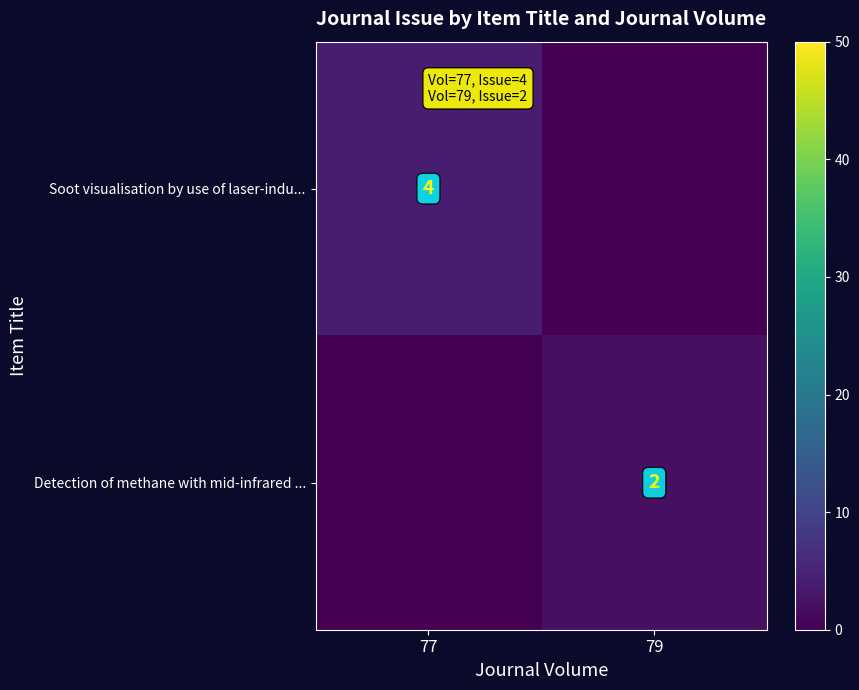

True or false: Soot visualisation by use of laser-indu... has a value of 4 at 77.

True